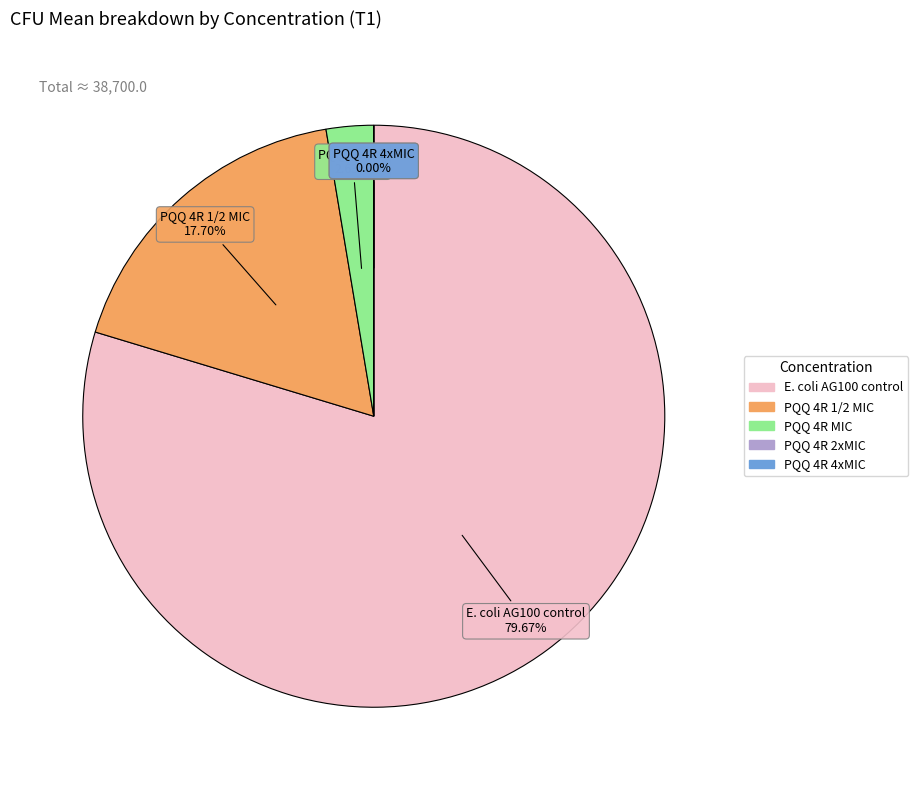

Which has a higher value, PQQ 4R MIC or PQQ 4R 4xMIC?

PQQ 4R MIC